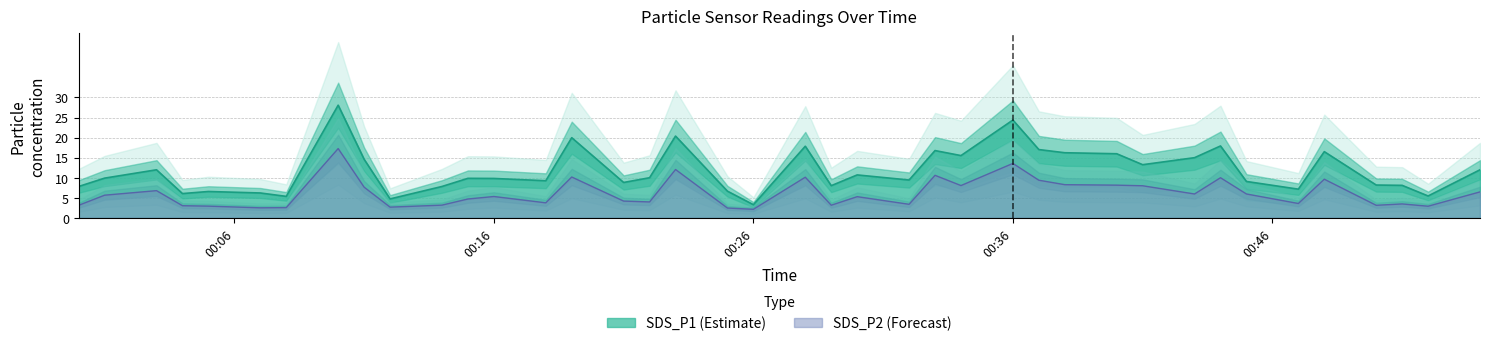

List the series in order of their peak value, lowest first.

SDS_P2, SDS_P1